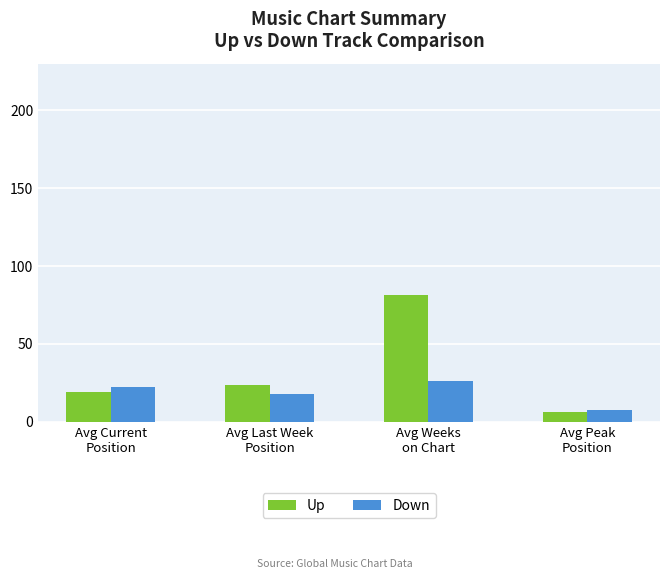

How many values in the Down series exceed 22?

2